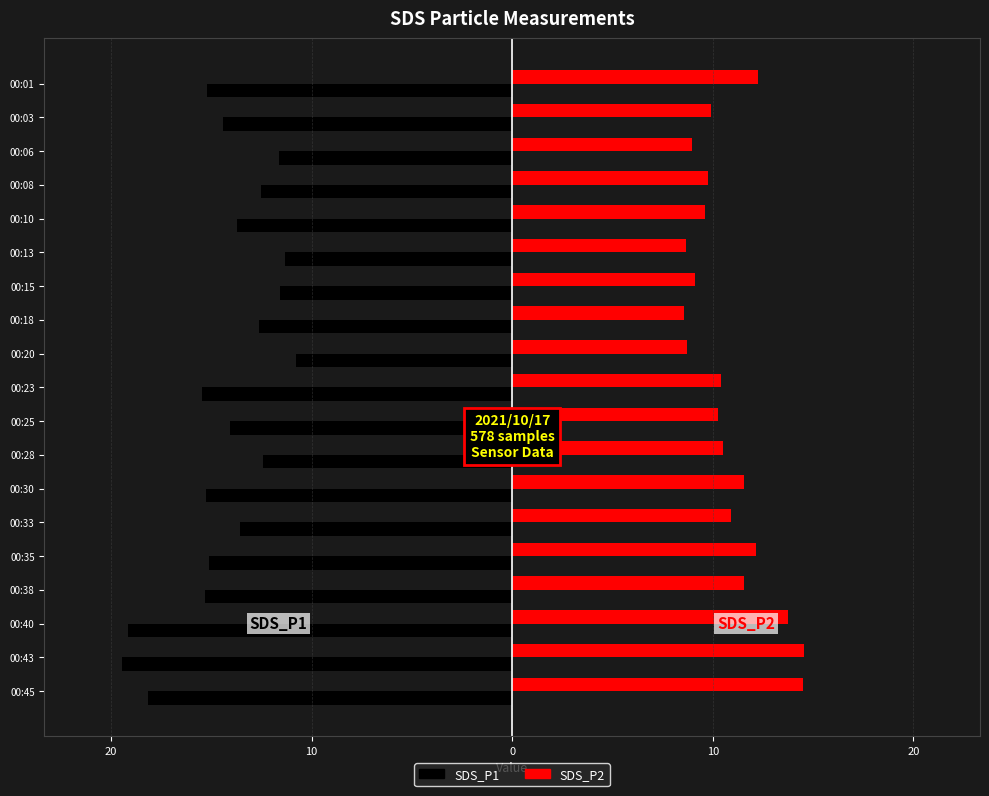

What are all the series names shown in the legend?

SDS_P1, SDS_P2